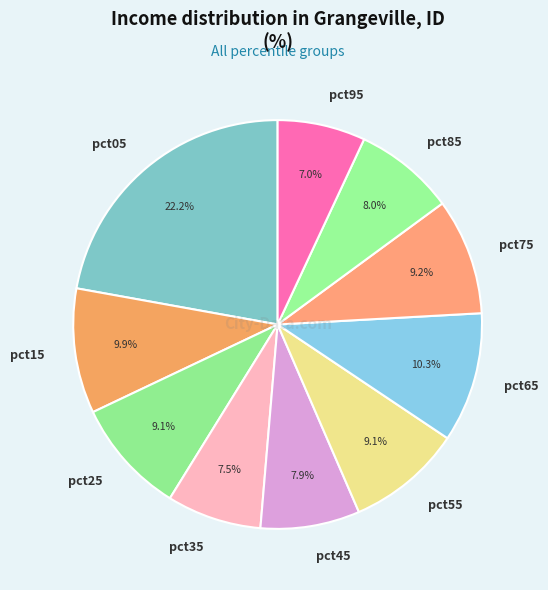

Does pct85 account for over 50% of the chart?

No